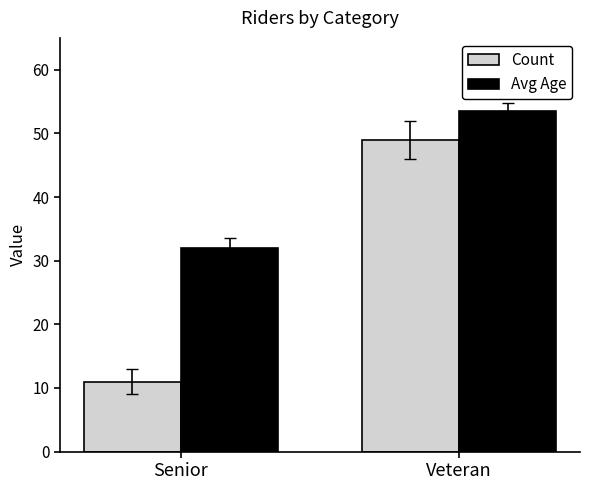

What is the total value across all series at Veteran?

102.5